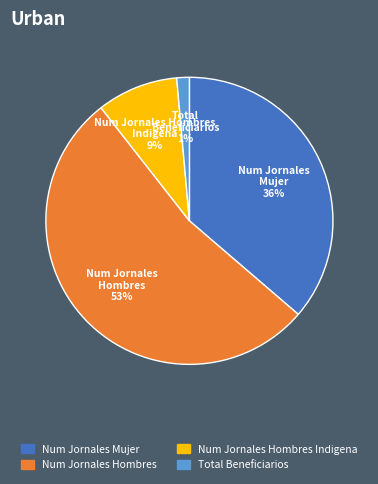

To the nearest percent, what is the average slice percentage?

25%